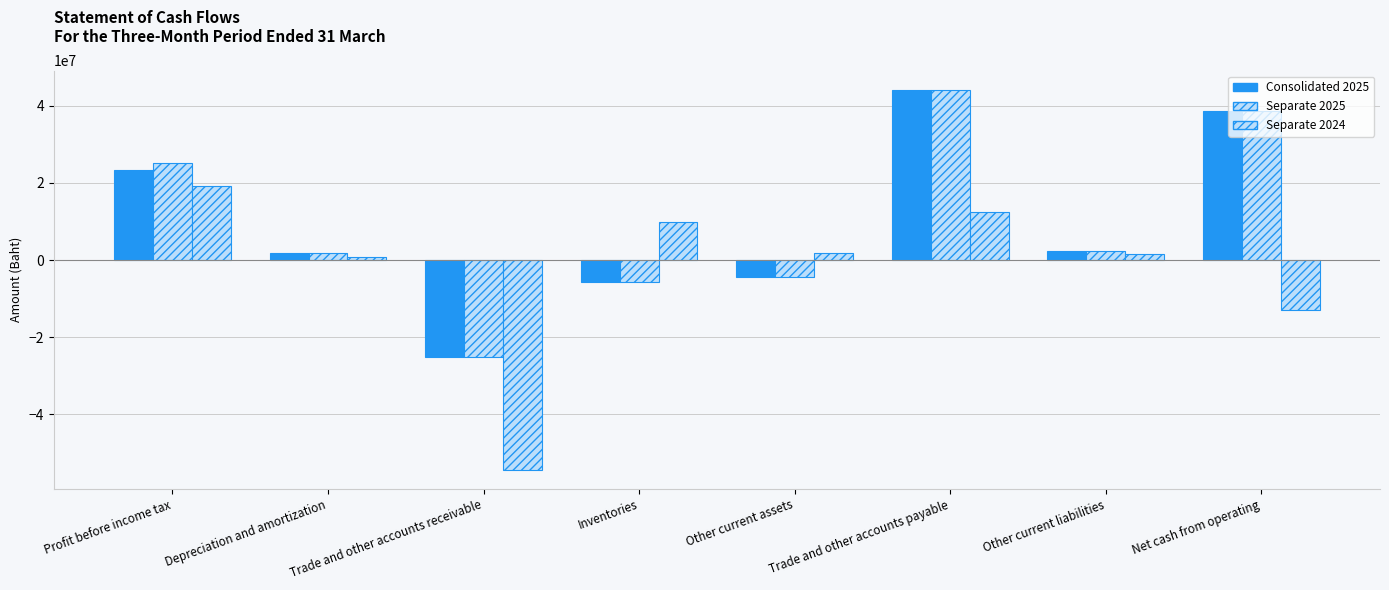

Count the number of data series in this chart.

3